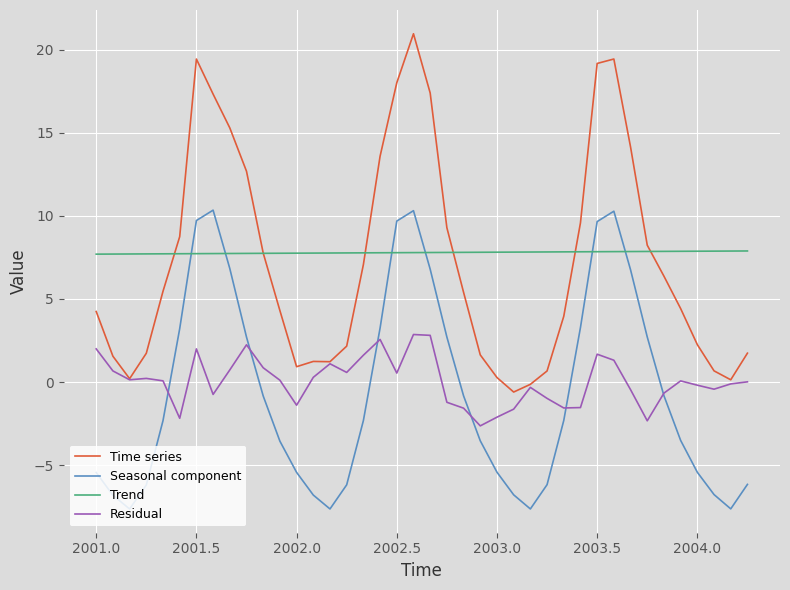

True or false: Trend and Residual cross at least once.

False